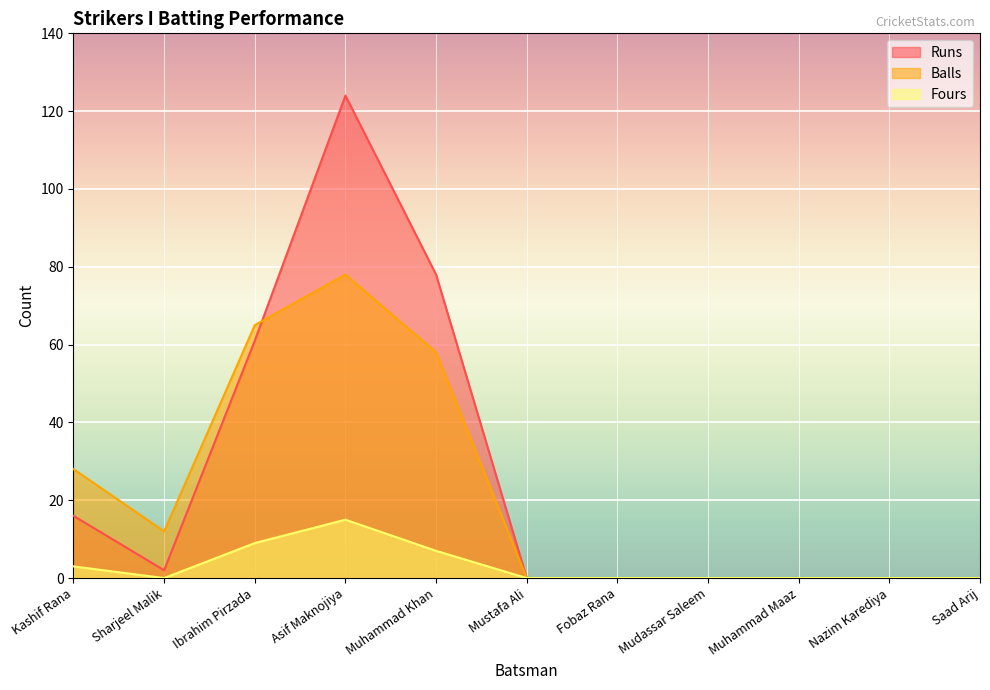

Reading right to left, extract all data points from this chart.

Runs: Saad Arij=0	Nazim Karediya=0	Muhammad Maaz=0	Mudassar Saleem=0	Fobaz Rana=0	Mustafa Ali=0	Muhammad Khan=78	Asif Maknojiya=124	Ibrahim Pirzada=61	Sharjeel Malik=2	Kashif Rana=16
Balls: Saad Arij=0	Nazim Karediya=0	Muhammad Maaz=0	Mudassar Saleem=0	Fobaz Rana=0	Mustafa Ali=0	Muhammad Khan=58	Asif Maknojiya=78	Ibrahim Pirzada=65	Sharjeel Malik=12	Kashif Rana=28
Fours: Saad Arij=0	Nazim Karediya=0	Muhammad Maaz=0	Mudassar Saleem=0	Fobaz Rana=0	Mustafa Ali=0	Muhammad Khan=7	Asif Maknojiya=15	Ibrahim Pirzada=9	Sharjeel Malik=0	Kashif Rana=3